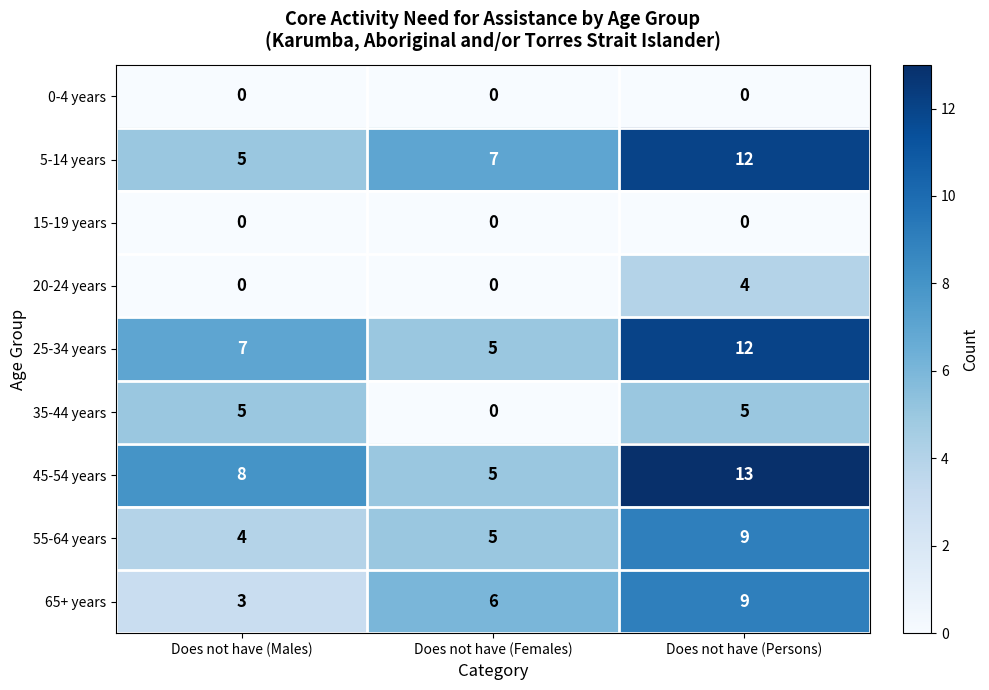

The value of 5-14 years at Does not have (Males) is 5. True or false?

True